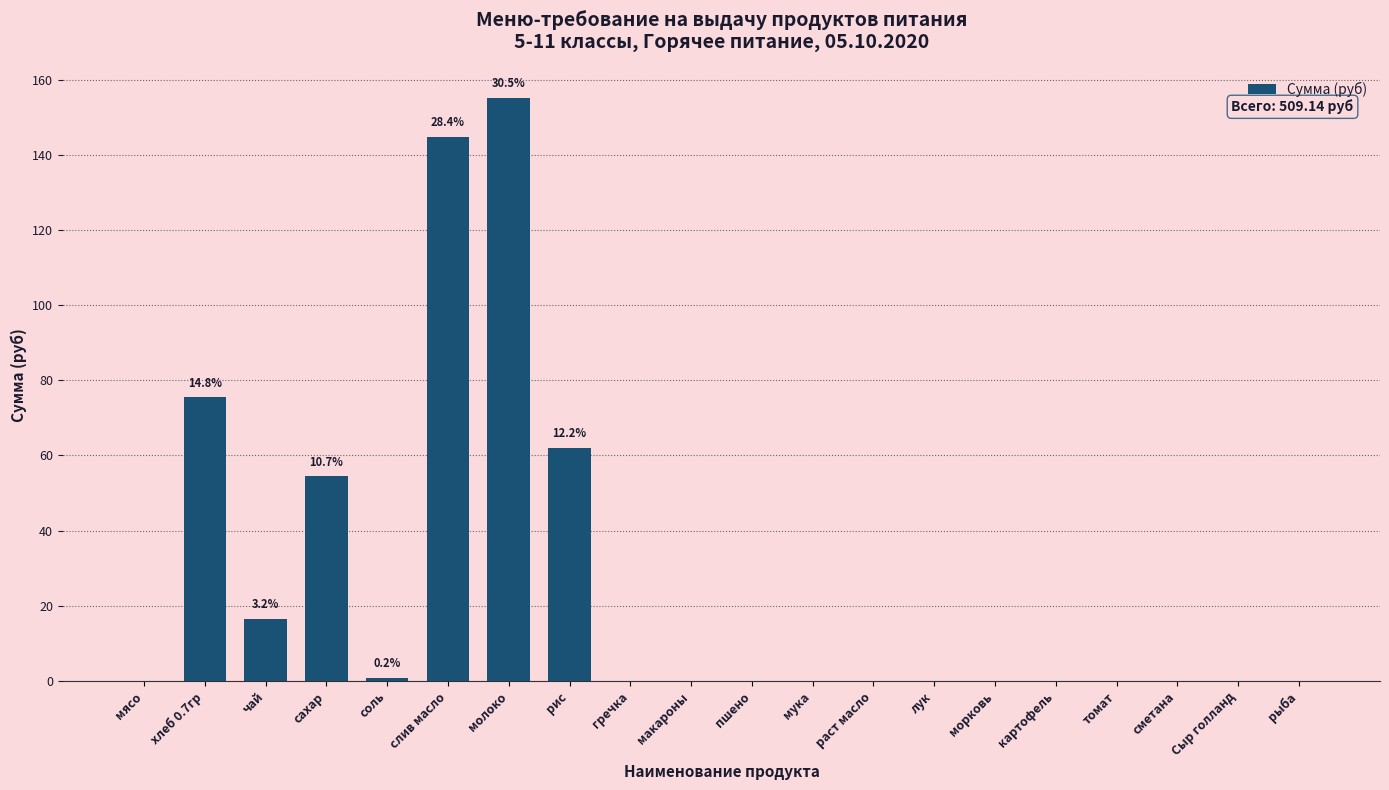

Is it true that the value at Сыр голланд is 54.8?

False